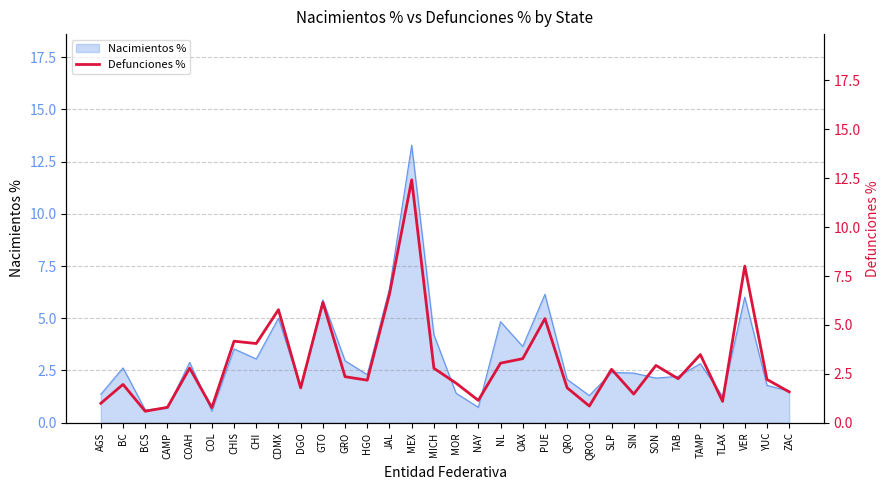

The Nacimientos % series shows 1.3 at QROO. True or false?

True